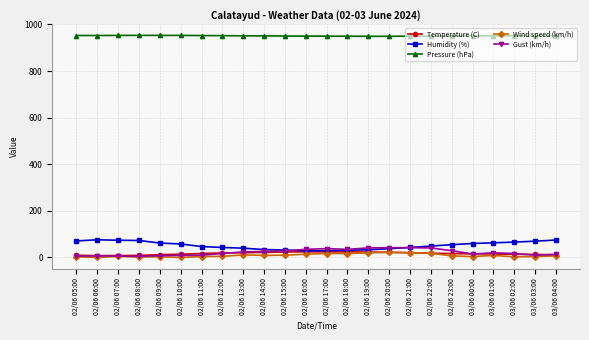

What value does the Temperature (C) series have at 03/06 02:00?

14.0